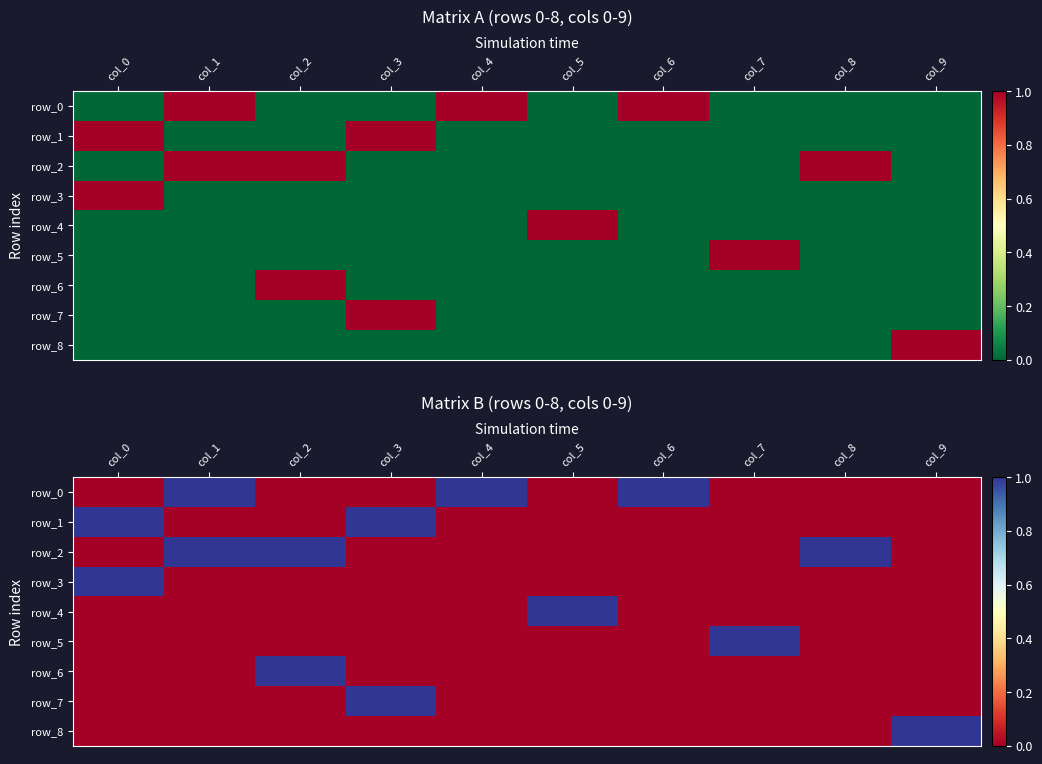

At which category does the chart reach its peak across all series?

col_1